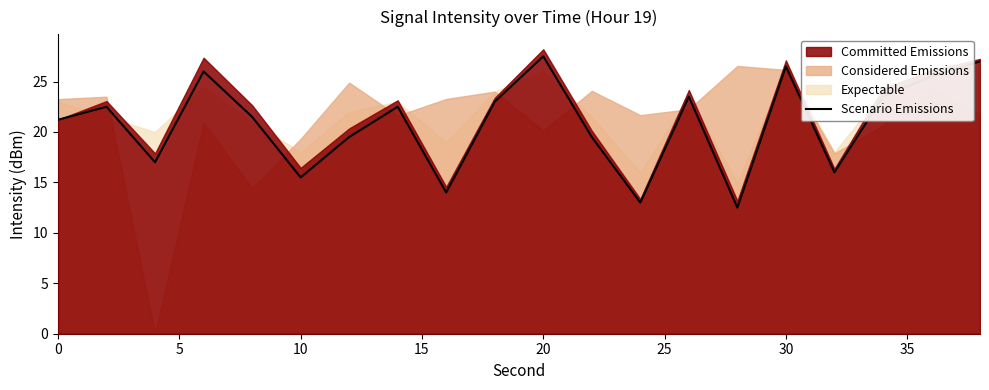

How many points are lower than both their immediate neighbors (excluding endpoints)?

6